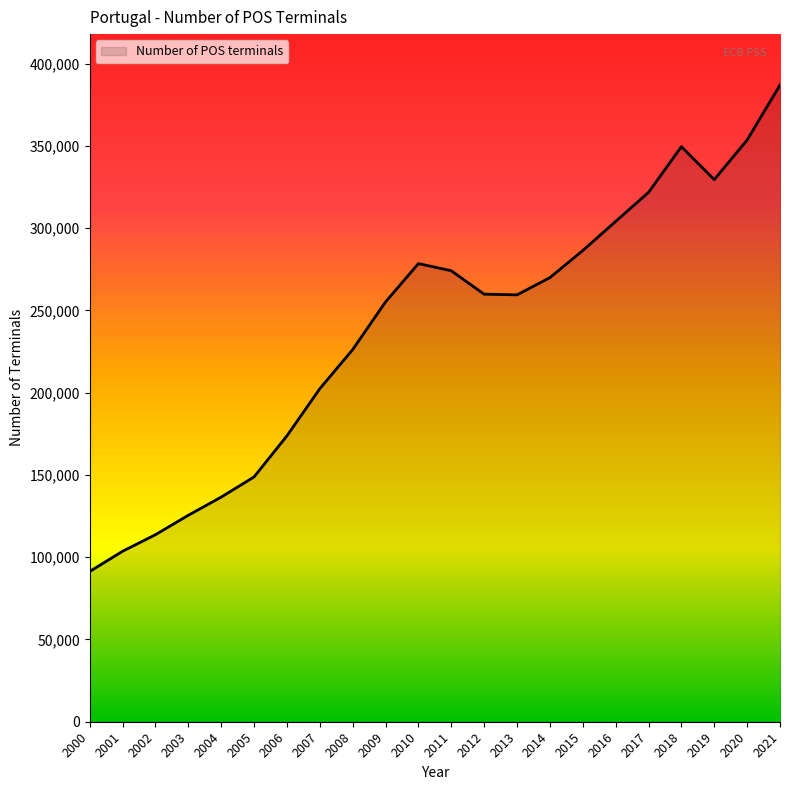

The value at 2005 is 205835. True or false?

False